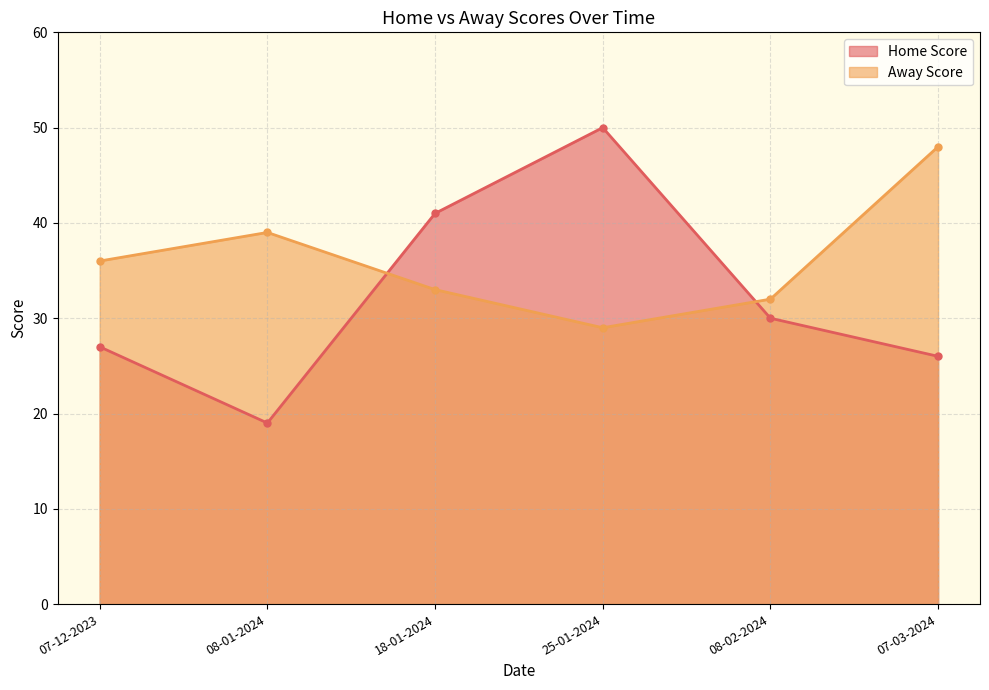

Where does the Home Score series first go above 30?

18-01-2024